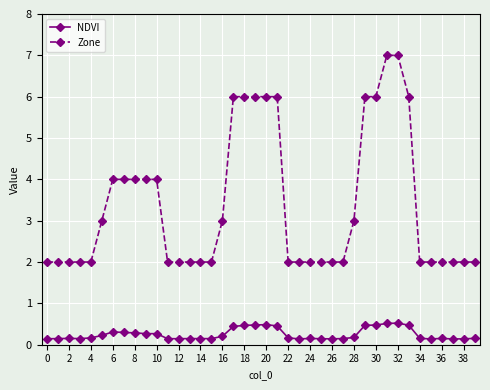

Does the chart display data point markers on the line(s)?

Yes